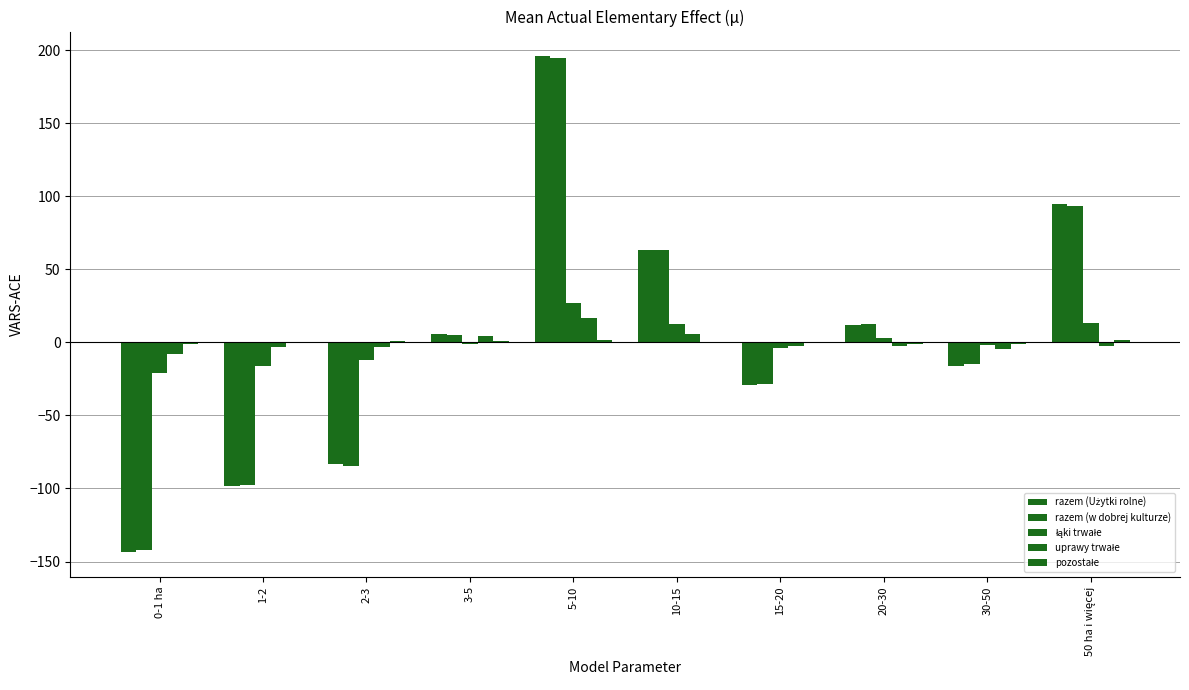

Which has a higher value, 15-20 or 20-30?

20-30